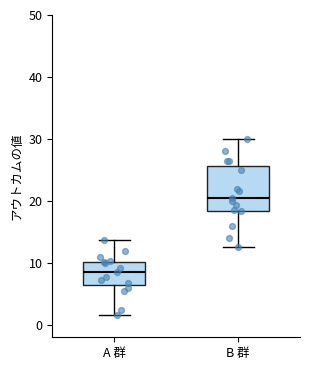

Reading left to right, transcribe this box plot: for each box, give where its median line is, the range the box spans, and where its two whiskers end, as read against the y-axis. The values are not printed on the chart, so give them approximately, as read against the axis.

A 群: median 9, box 6 to 10, whiskers 2 to 14
B 群: median 20, box 18 to 26, whiskers 13 to 30